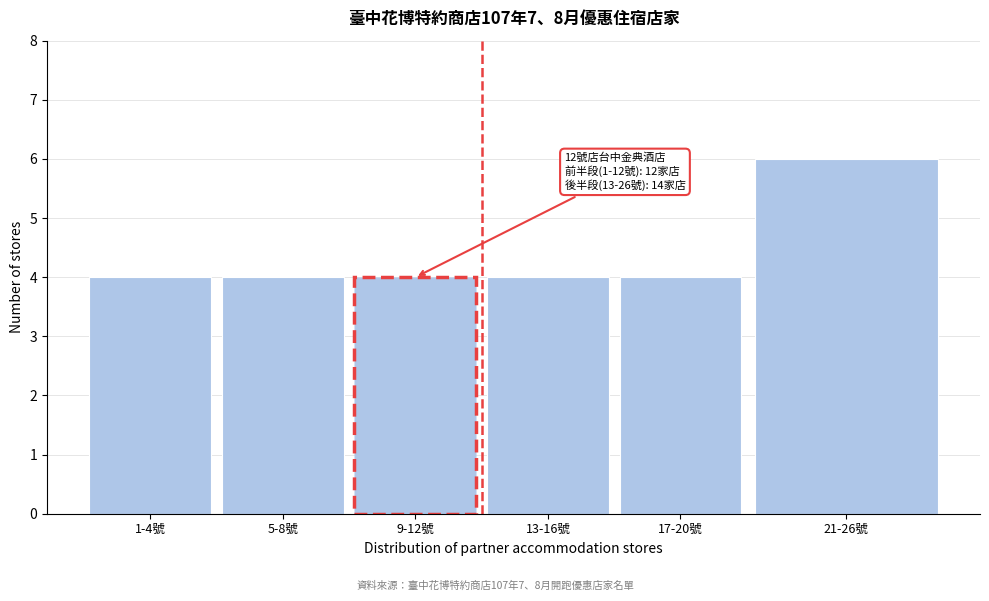

Reading left to right, extract all data points from this chart.

1-4號=4	5-8號=4	9-12號=4	13-16號=4	17-20號=4	21-26號=6